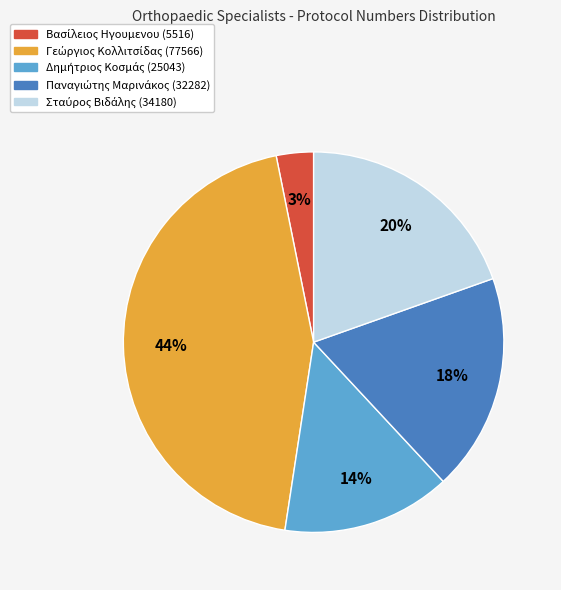

To the nearest percent, what is the average slice percentage?

20%